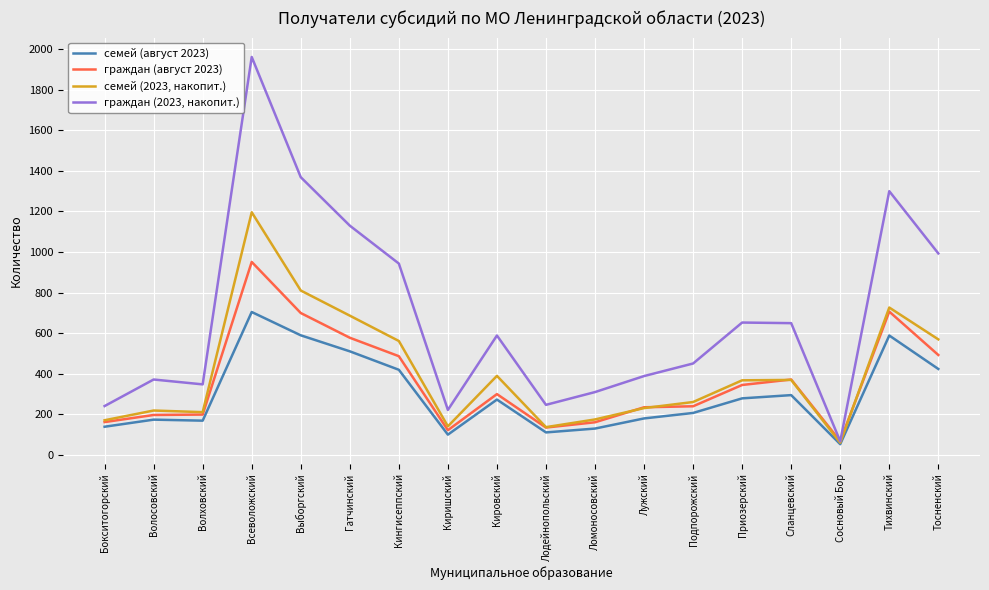

Which series changed the most between Киришский and Лужский?

граждан (2023, накопит.)